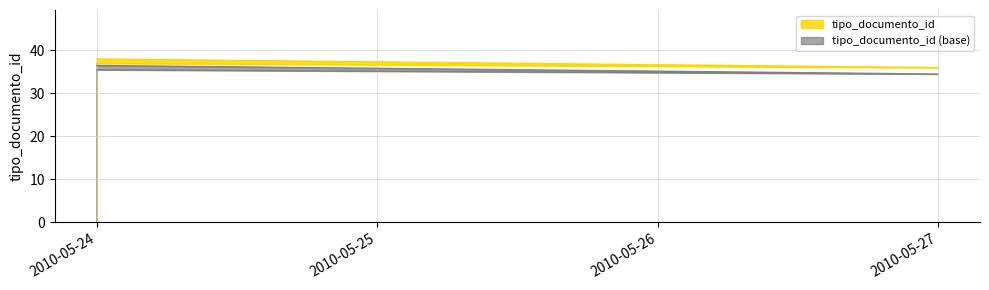

Count the values in the range 36 to 38.

3